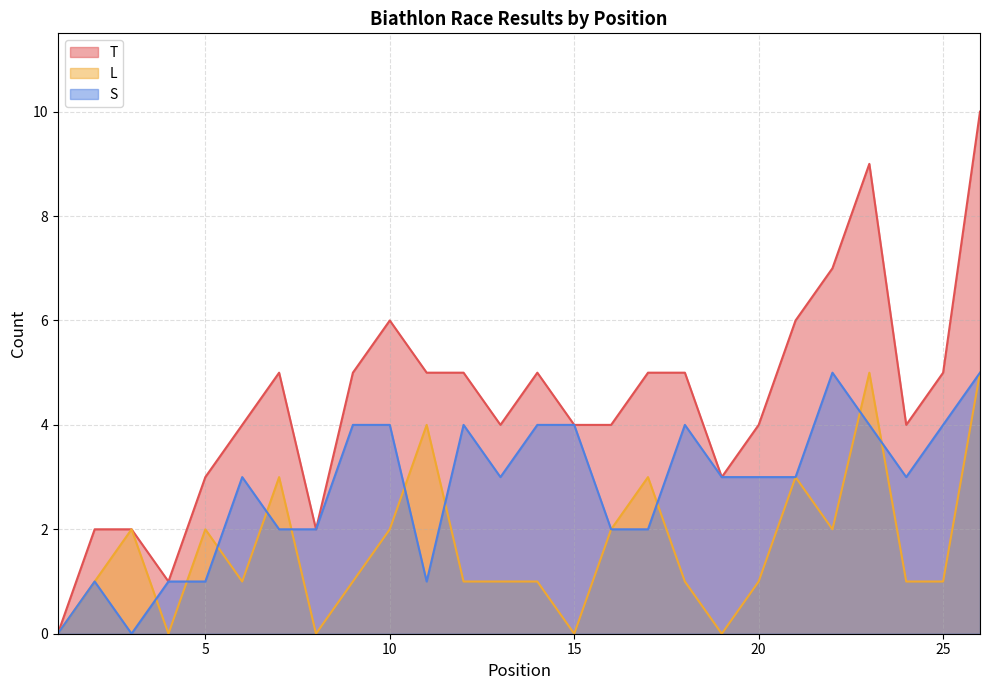

What is the greatest value displayed?

10